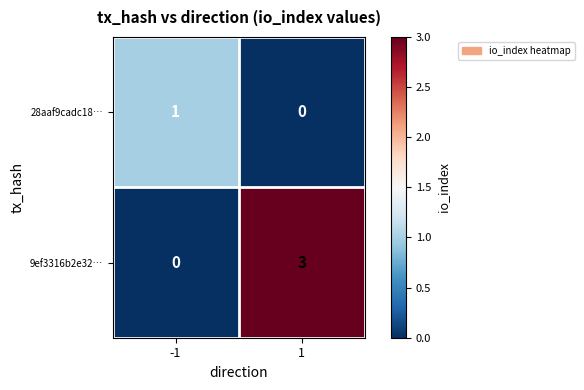

What is the total value across all series at 1?

3